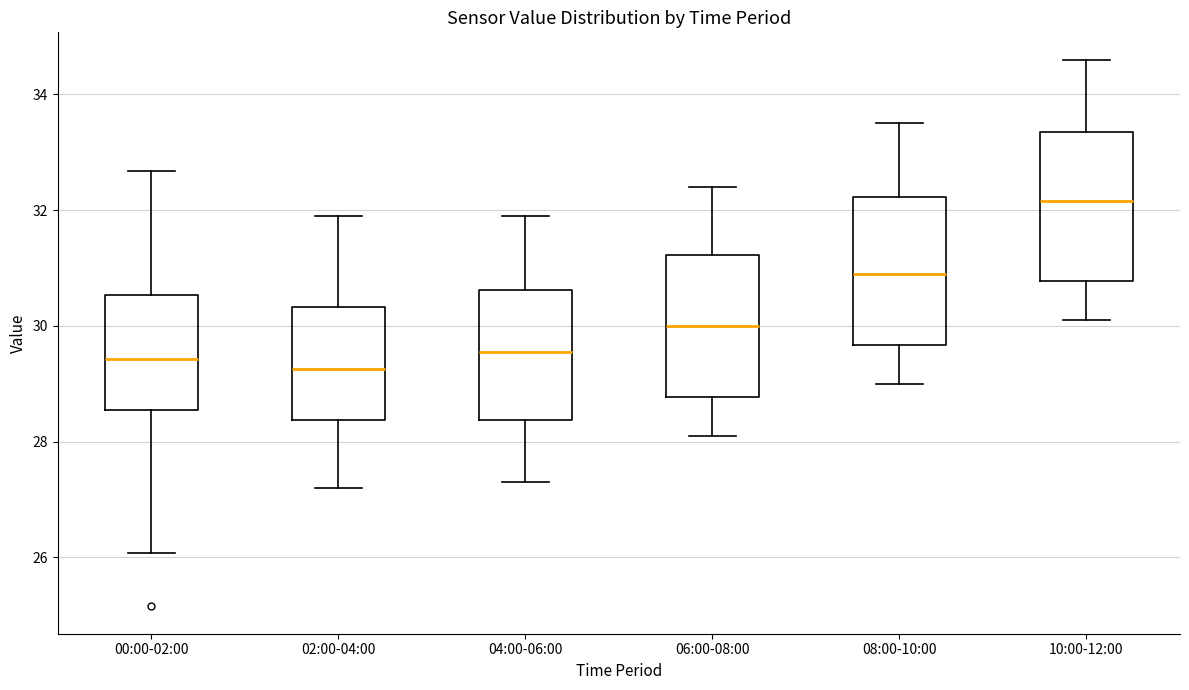

Reading left to right, read every box against the y-axis: the position of its median line, the range the box covers, and the ends of its whiskers. The values are not printed on the chart, so give them approximately, as read against the axis.

00:00-02:00: median 29.4, box 28.6 to 30.6, whiskers 26.0 to 32.6
02:00-04:00: median 29.2, box 28.4 to 30.4, whiskers 27.2 to 32.0
04:00-06:00: median 29.6, box 28.4 to 30.6, whiskers 27.4 to 32.0
06:00-08:00: median 30.0, box 28.8 to 31.2, whiskers 28.2 to 32.4
08:00-10:00: median 31.0, box 29.6 to 32.2, whiskers 29.0 to 33.6
10:00-12:00: median 32.2, box 30.8 to 33.4, whiskers 30.2 to 34.6